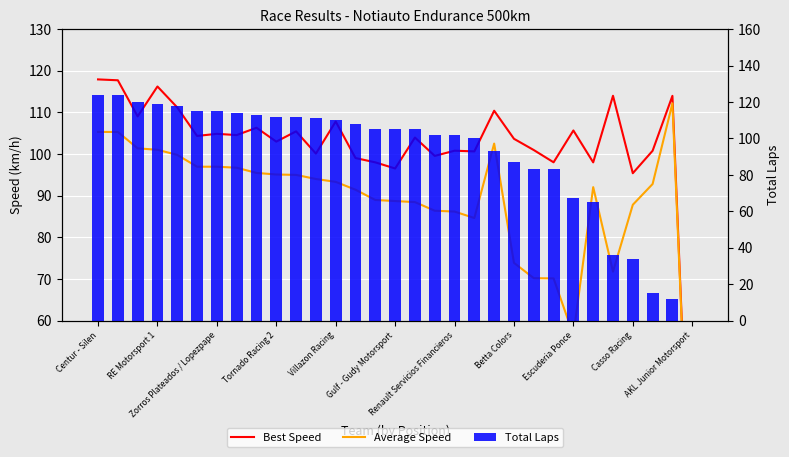

Are the bars grouped side by side (vs. stacked)?

Yes